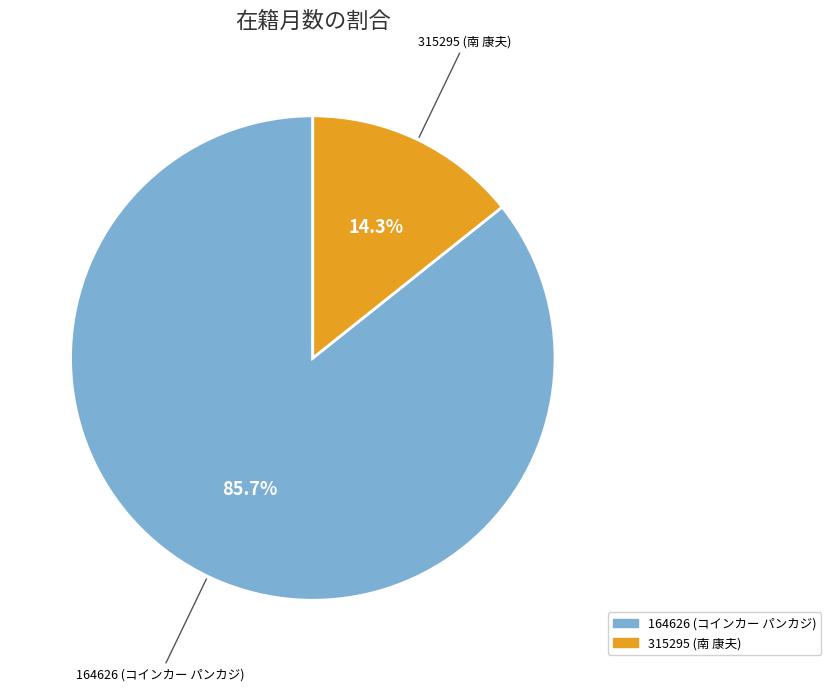

To the nearest percent, what portion does 164626 (コインカー パンカジ) represent?

86%